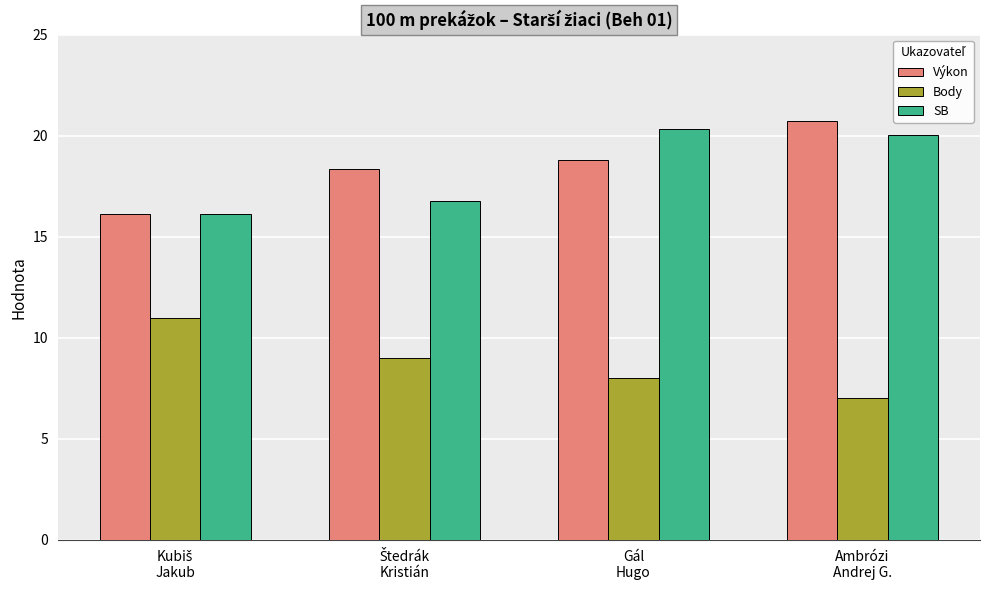

What is the difference between the maximum and minimum values in the Výkon series?

4.6